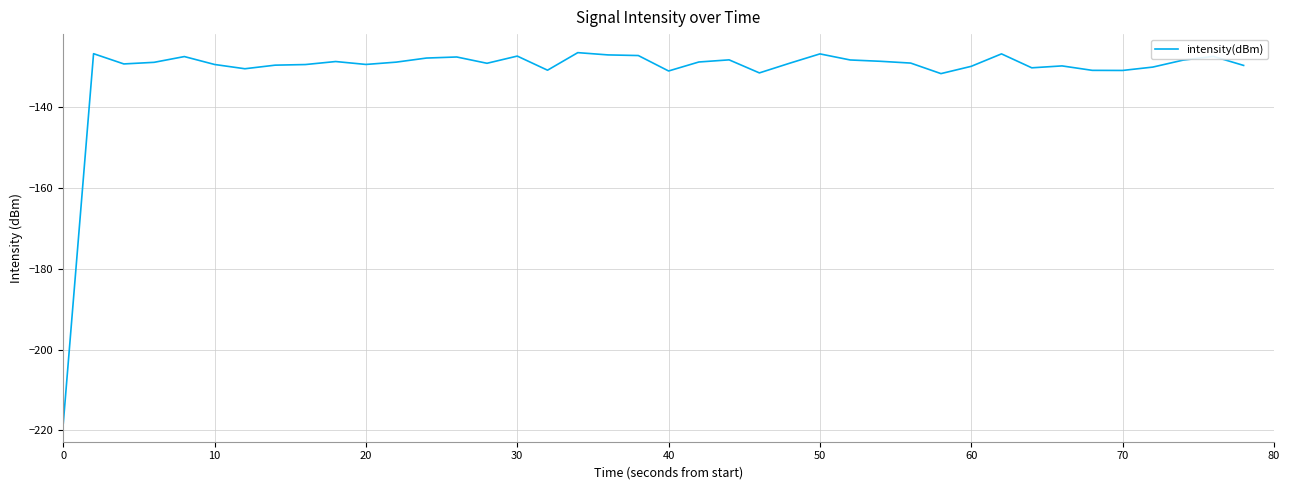

What is the smallest value displayed?

-218.2